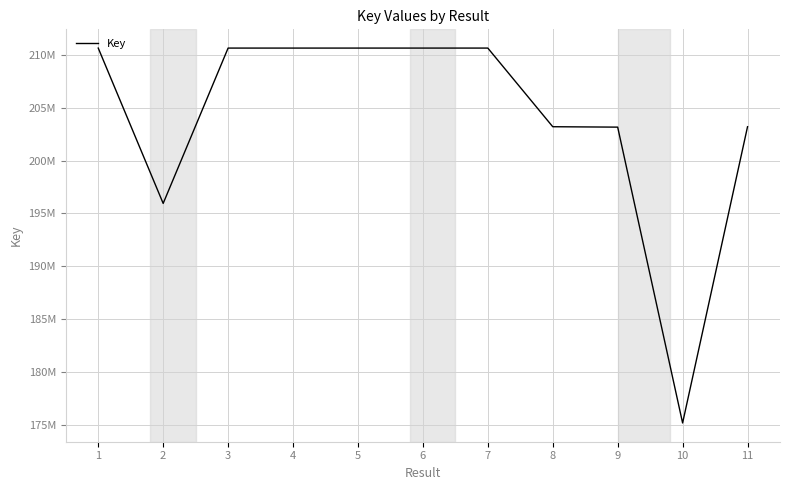

The value at 8 is 316372543. True or false?

False